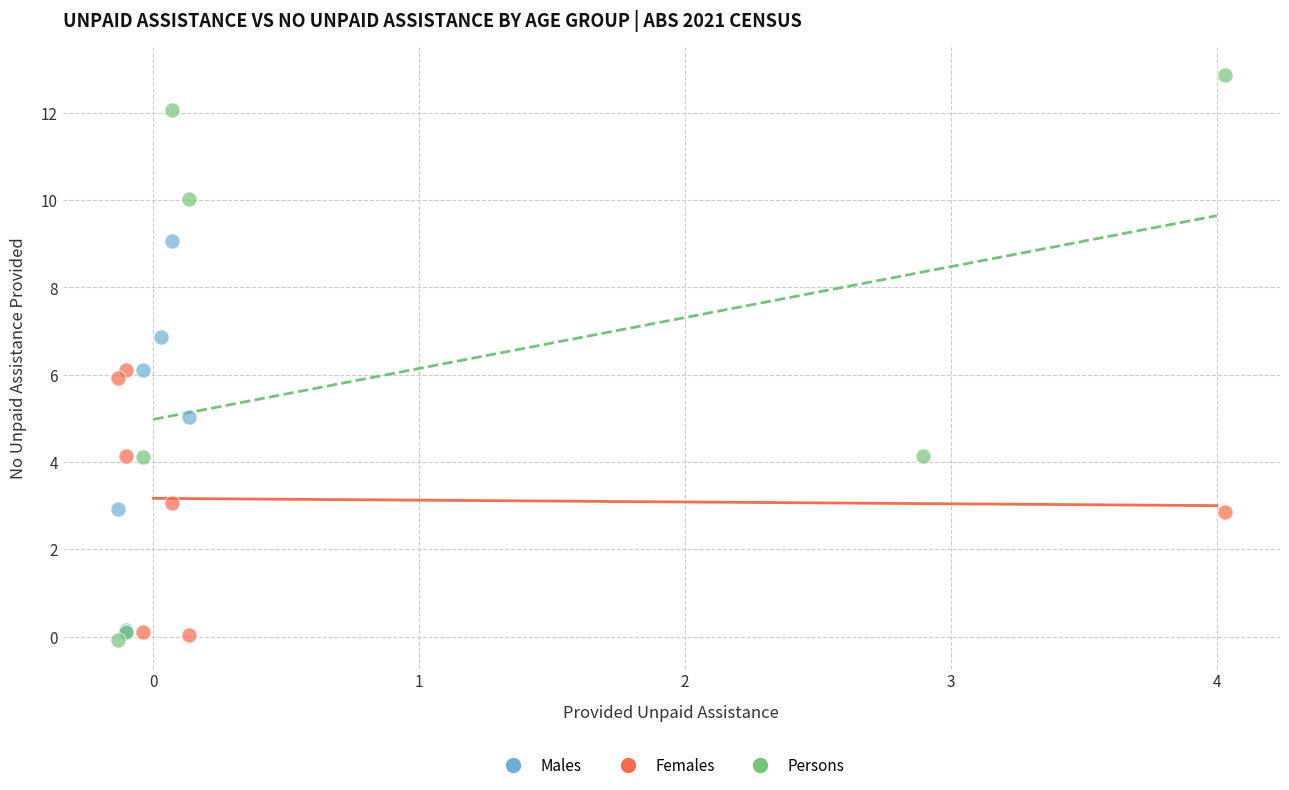

Which series has the largest Y range (max minus min)?

Persons